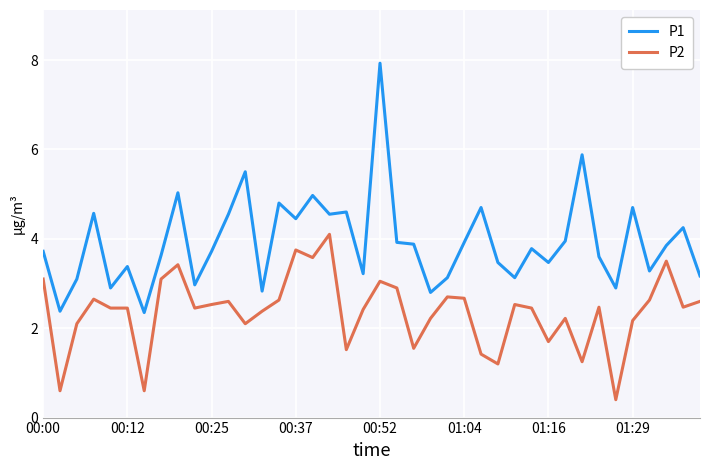

What is the difference between the maximum and minimum values in the P2 series?

3.7